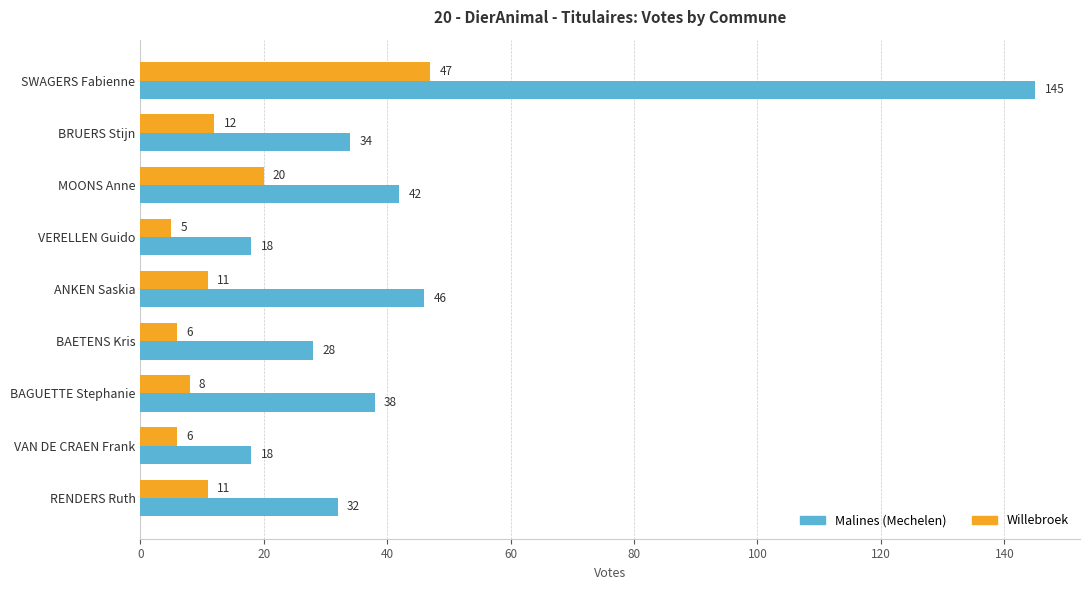

What is the difference between the highest and lowest values at MOONS Anne?

22